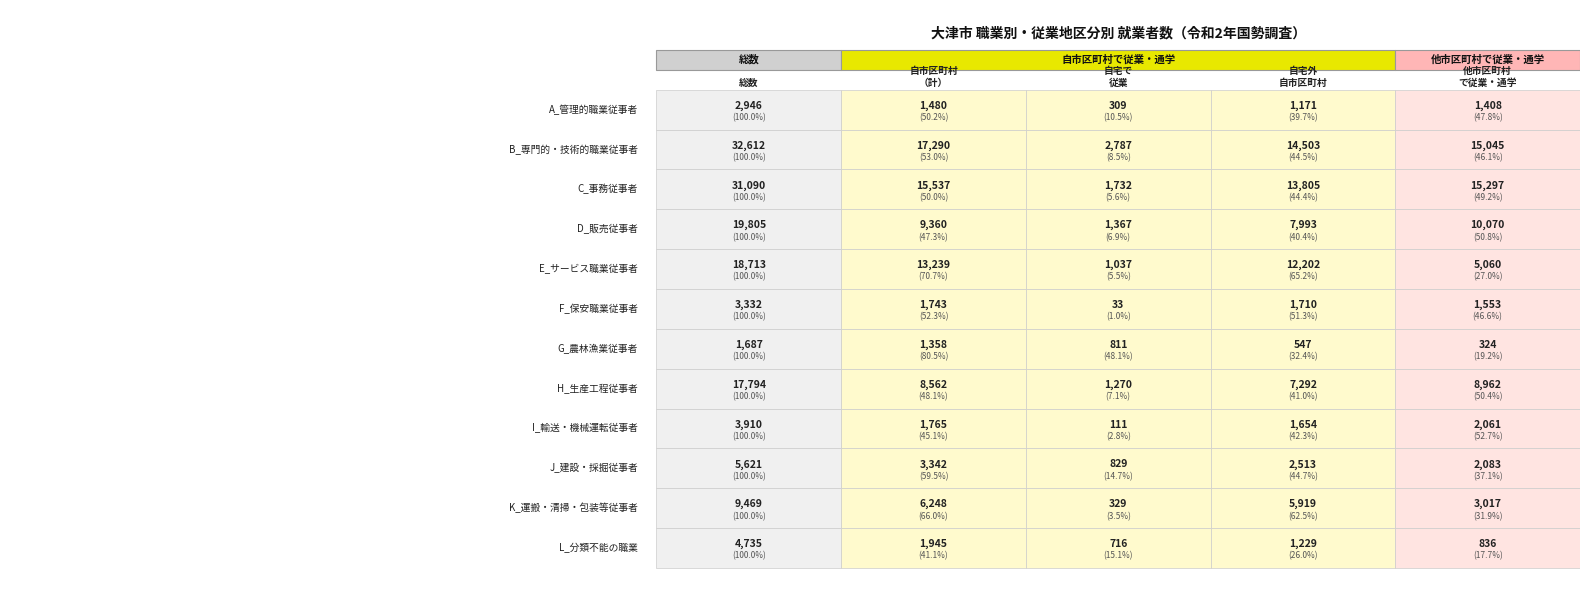

Reading left to right, extract all data points from this chart.

A_管理的職業従事者: 2946	1480	309	1171	1408
B_専門的・技術的職業従事者: 32612	17290	2787	14503	15045
C_事務従事者: 31090	15537	1732	13805	15297
D_販売従事者: 19805	9360	1367	7993	10070
E_サービス職業従事者: 18713	13239	1037	12202	5060
F_保安職業従事者: 3332	1743	33	1710	1553
G_農林漁業従事者: 1687	1358	811	547	324
H_生産工程従事者: 17794	8562	1270	7292	8962
I_輸送・機械運転従事者: 3910	1765	111	1654	2061
J_建設・採掘従事者: 5621	3342	829	2513	2083
K_運搬・清掃・包装等従事者: 9469	6248	329	5919	3017
L_分類不能の職業: 4735	1945	716	1229	836